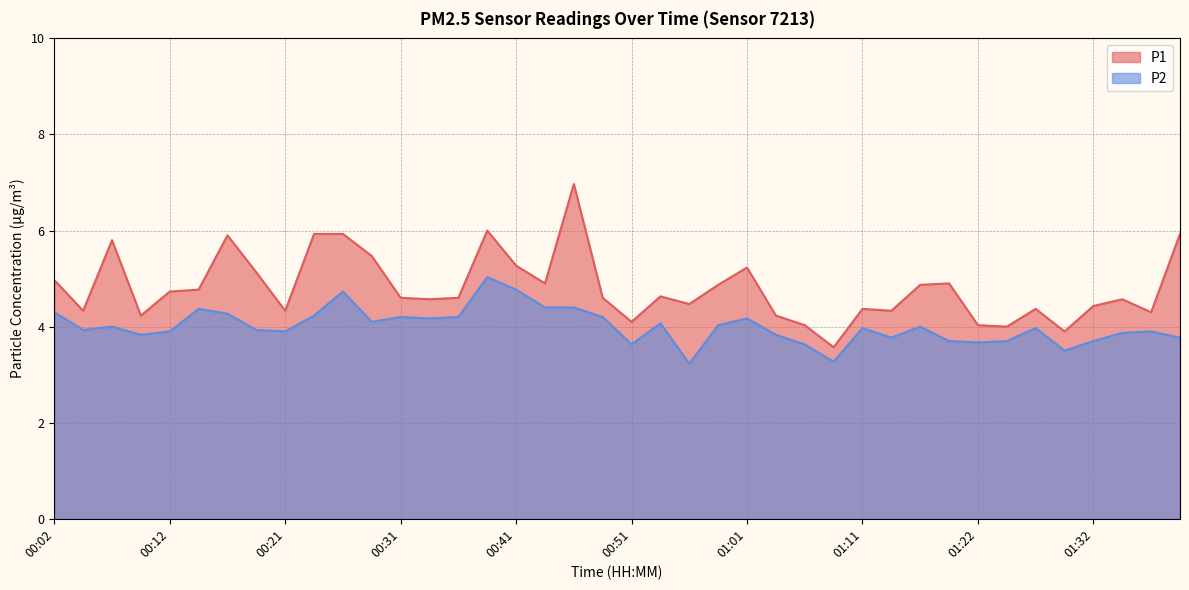

How many data points does each series have?

40